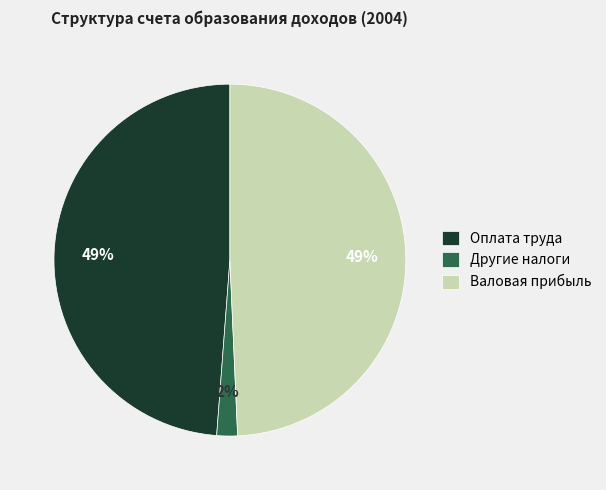

Which has a higher value, Другие налоги or Валовая прибыль?

Валовая прибыль